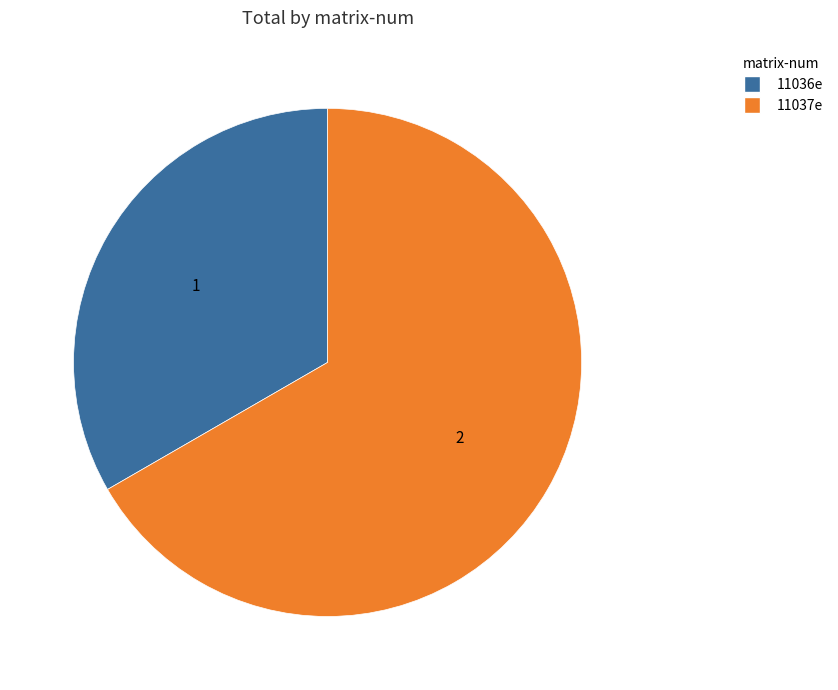

Is the sum of 11036e and 11037e greater than half?

Yes